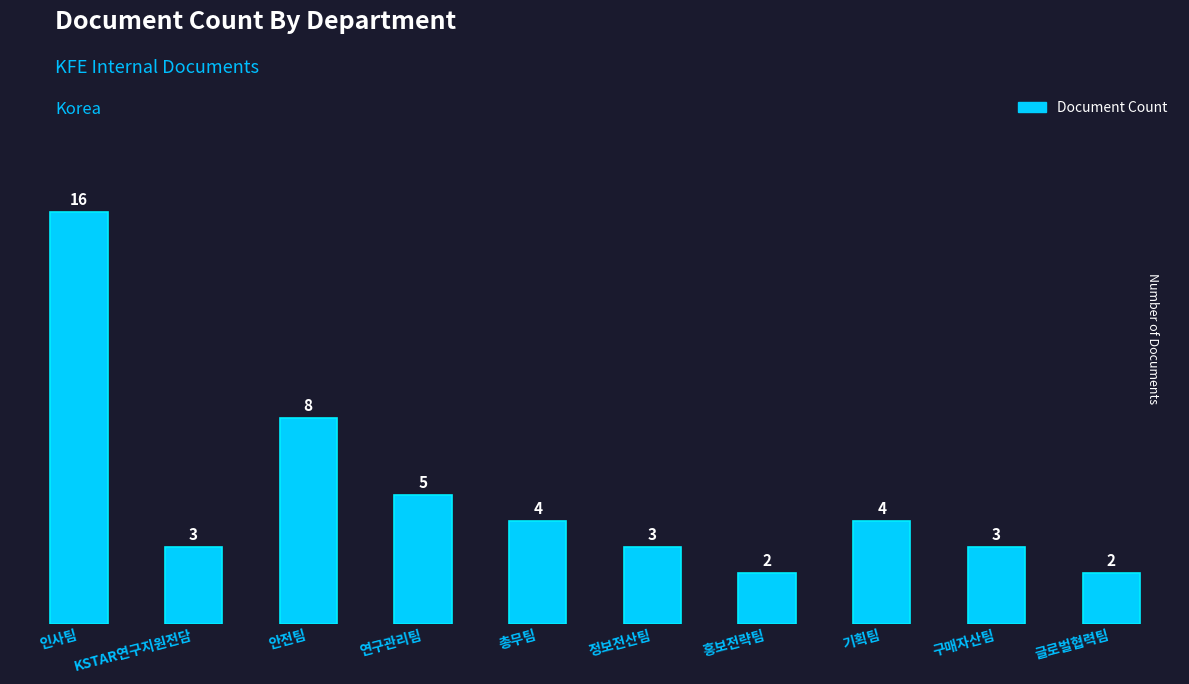

Reading right to left, transcribe all the data shown in this chart.

2	3	4	2	3	4	5	8	3	16